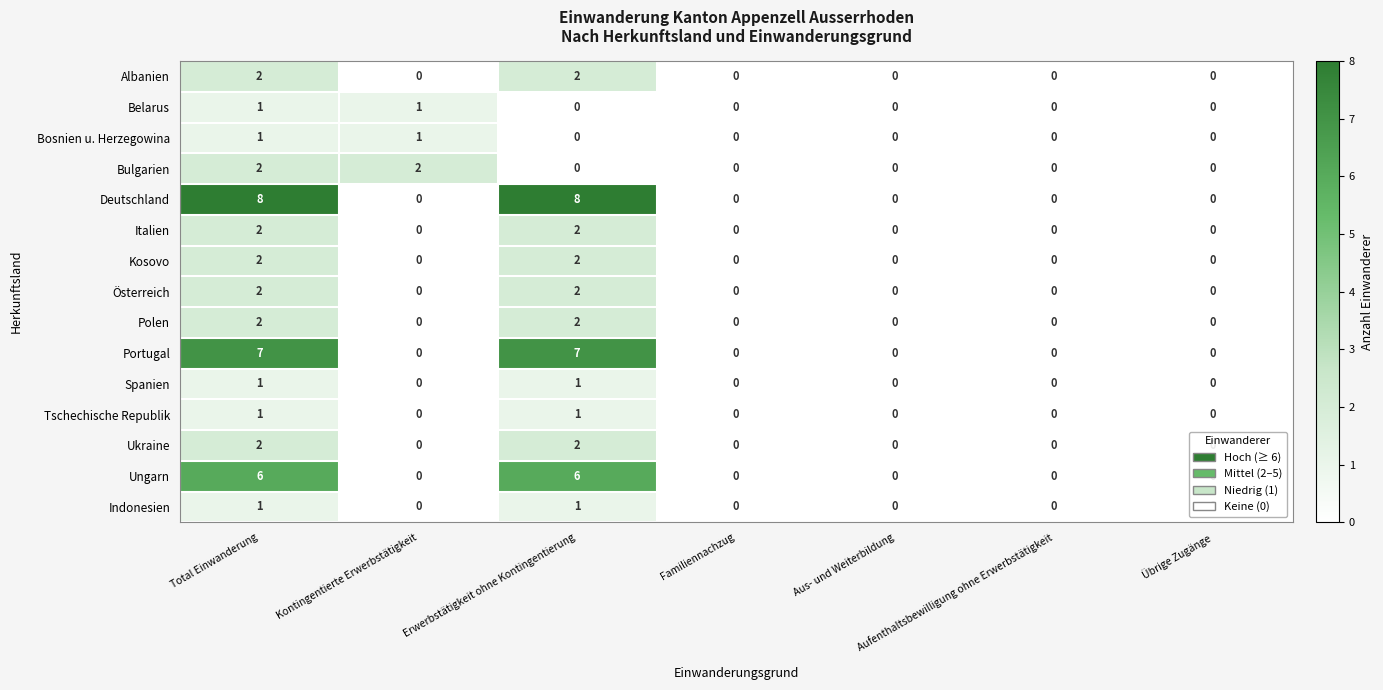

Which series has the largest range (max minus min)?

Deutschland